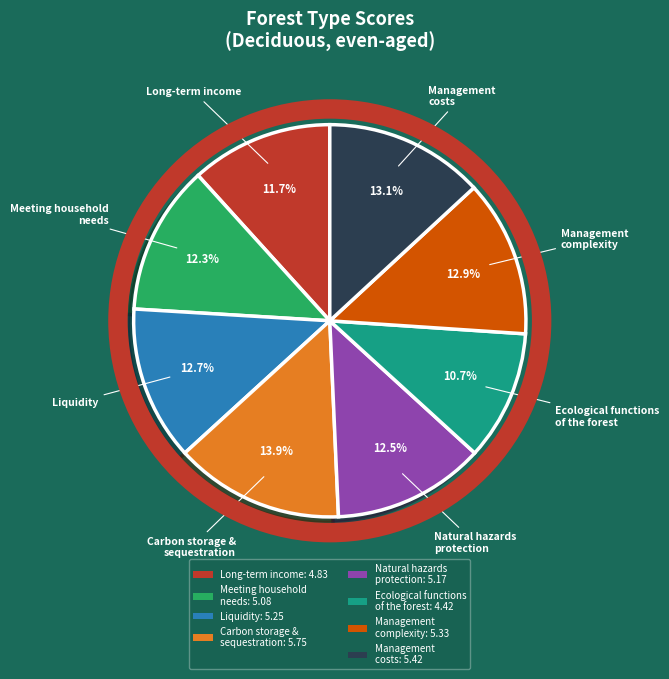

Which category has the biggest portion of the pie?

Carbon storage & sequestration: 5.75